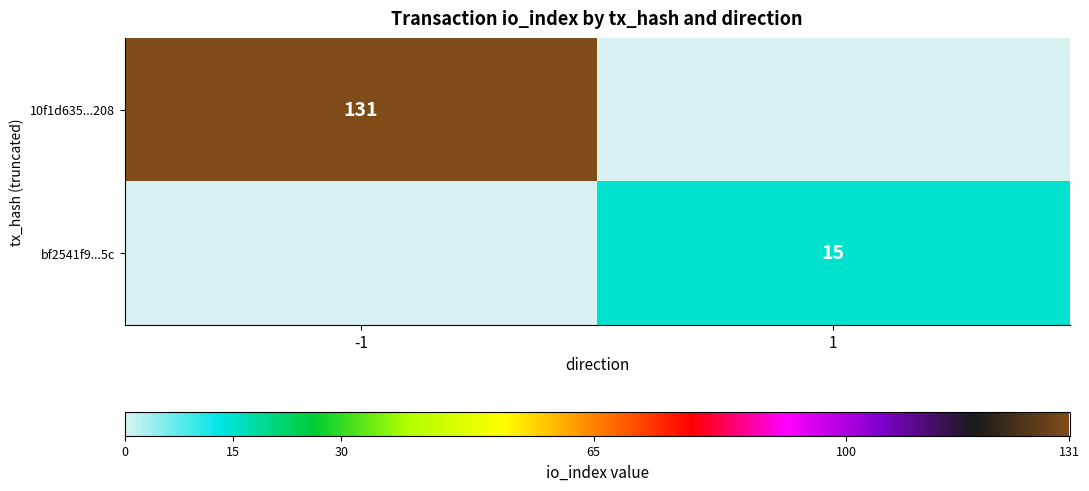

The value of 10f1d635...208 at -1 is 80. True or false?

False